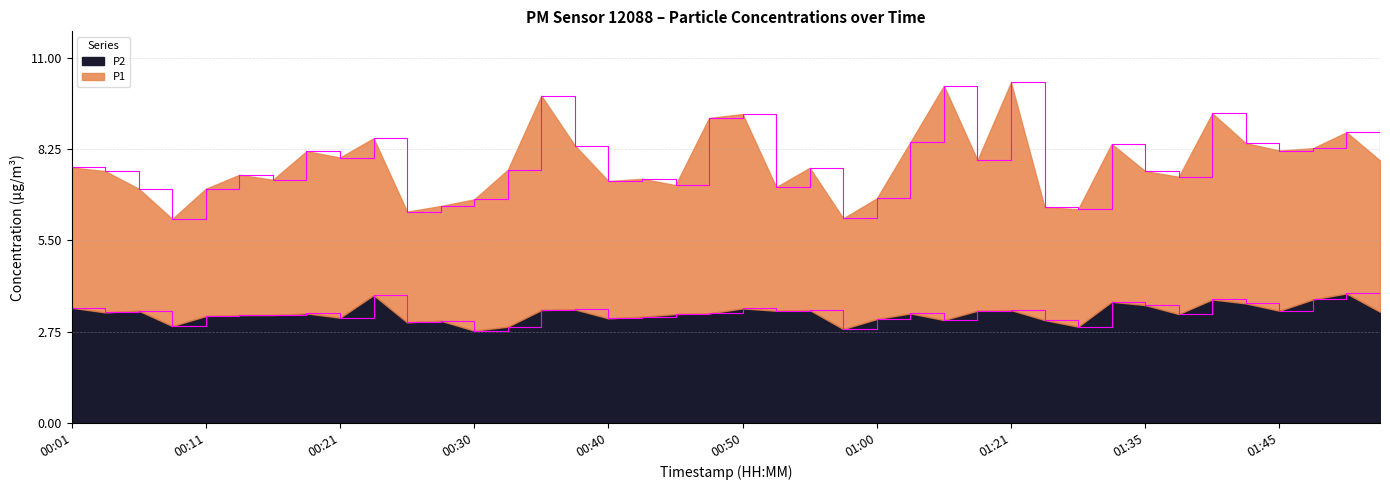

Does the chart have visible grid lines?

Yes